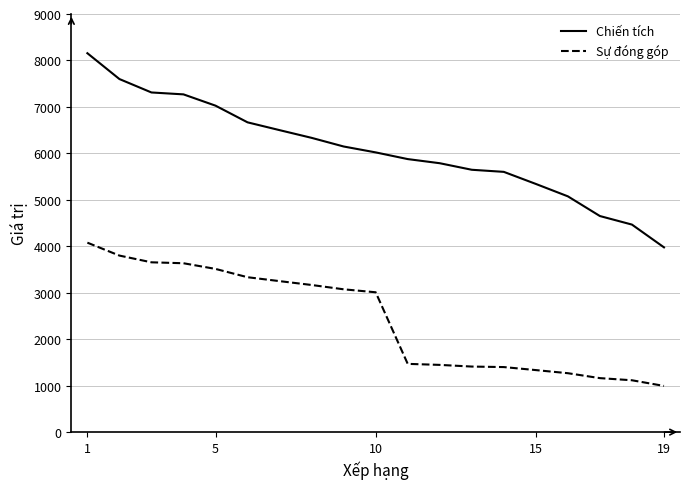

Which series has the largest total across all categories?

Chiến tích